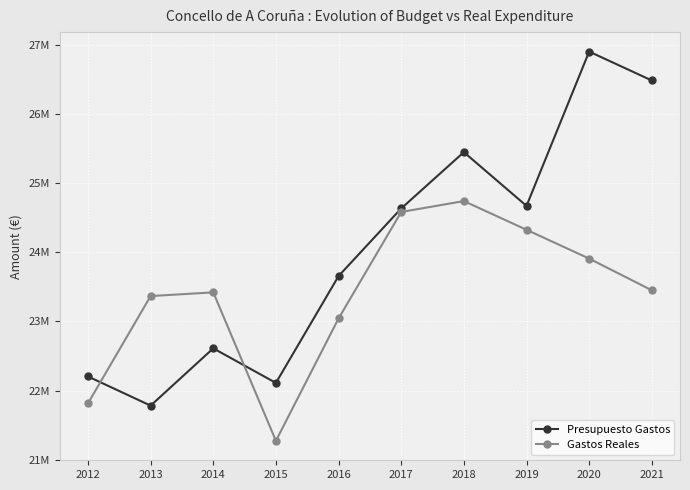

What is the maximum value for Presupuesto Gastos?

26904880.8